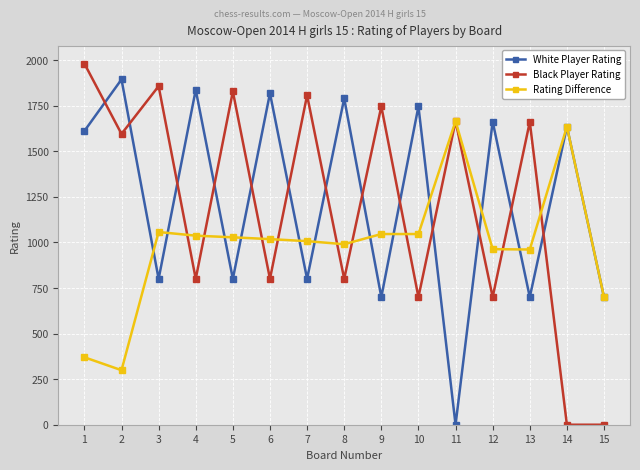

Where is the first local minimum for Black Player Rating?

2